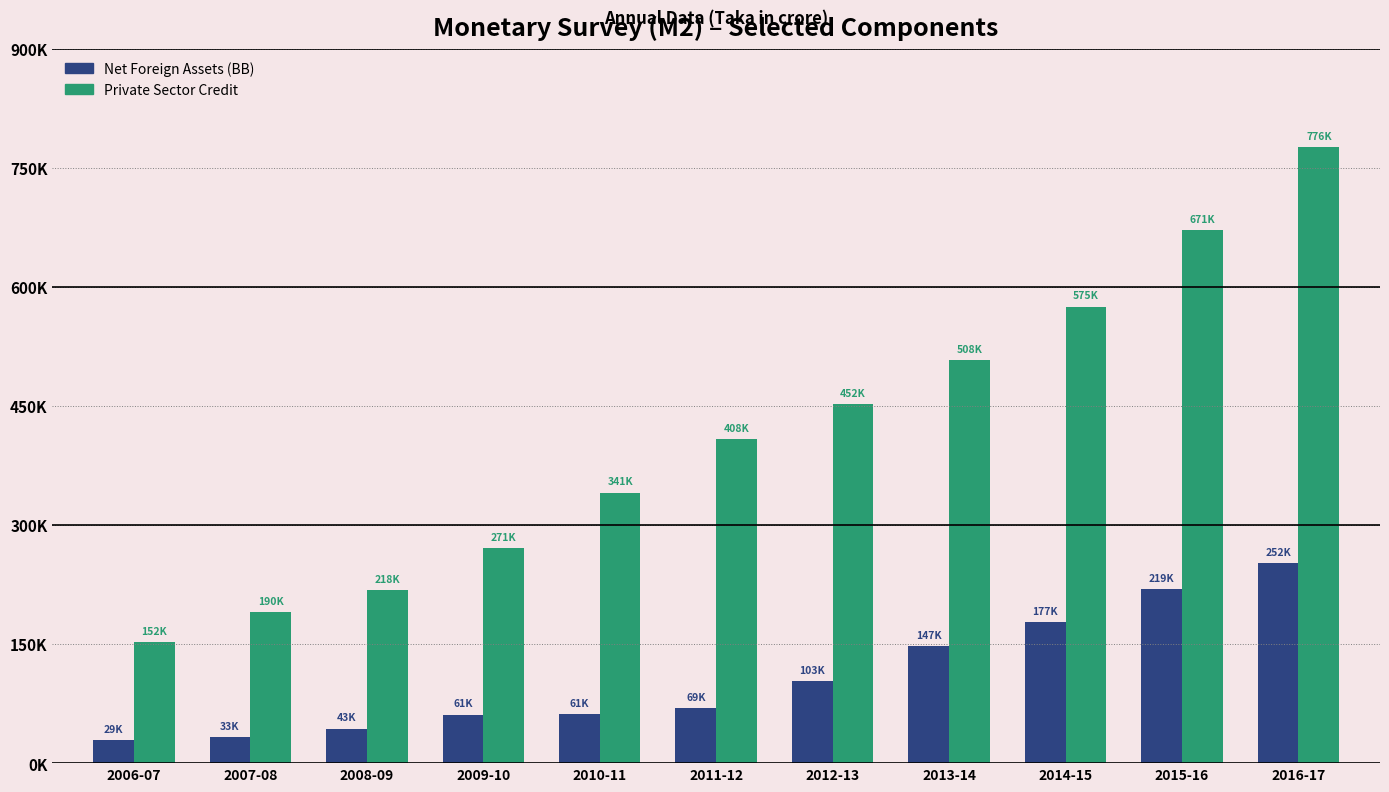

What are all the series names shown in the legend?

Net Foreign Assets (BB), Private Sector Credit